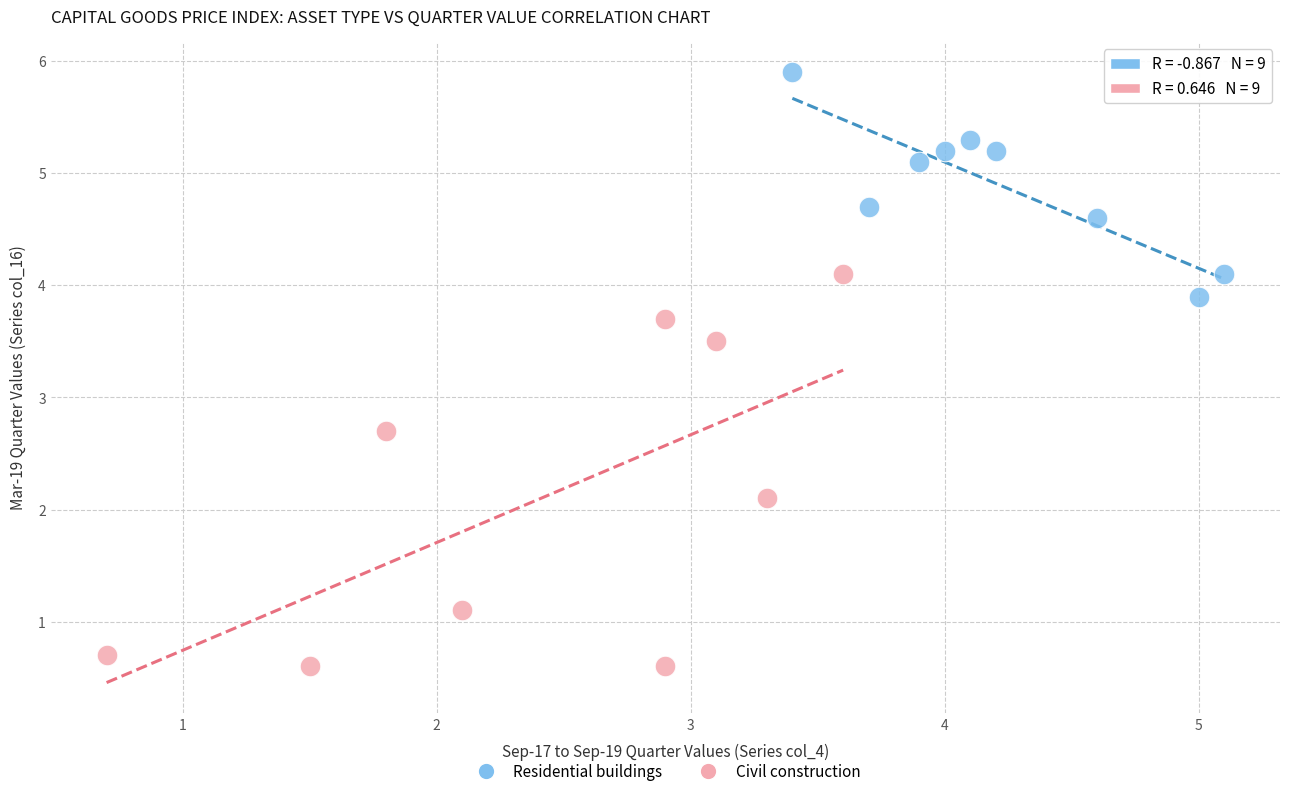

Which series has the largest Y range (max minus min)?

Civil construction